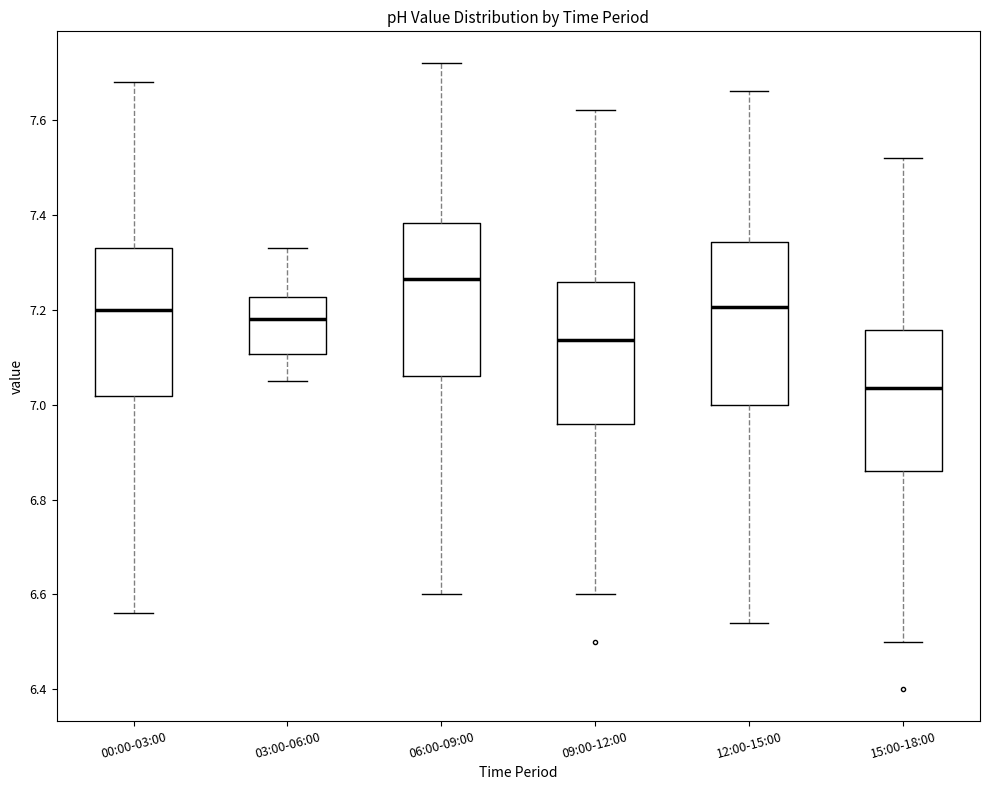

Where does the lower whisker of the box for 12:00-15:00 end on the y-axis? The values are not printed on the chart, so give them approximately, as read against the axis.

6.54